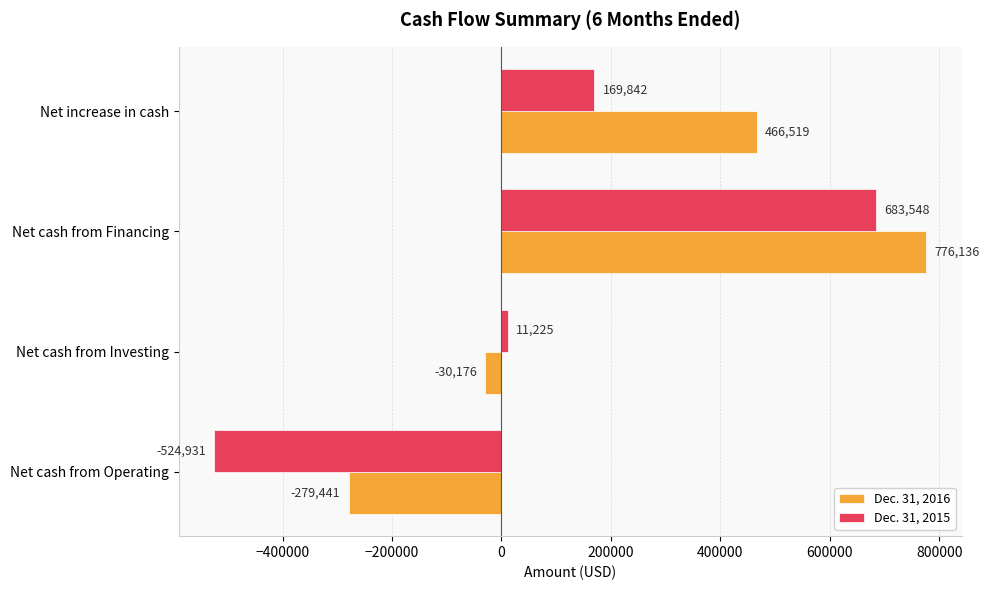

Which label corresponds to the smallest value in the chart?

Net cash from Operating